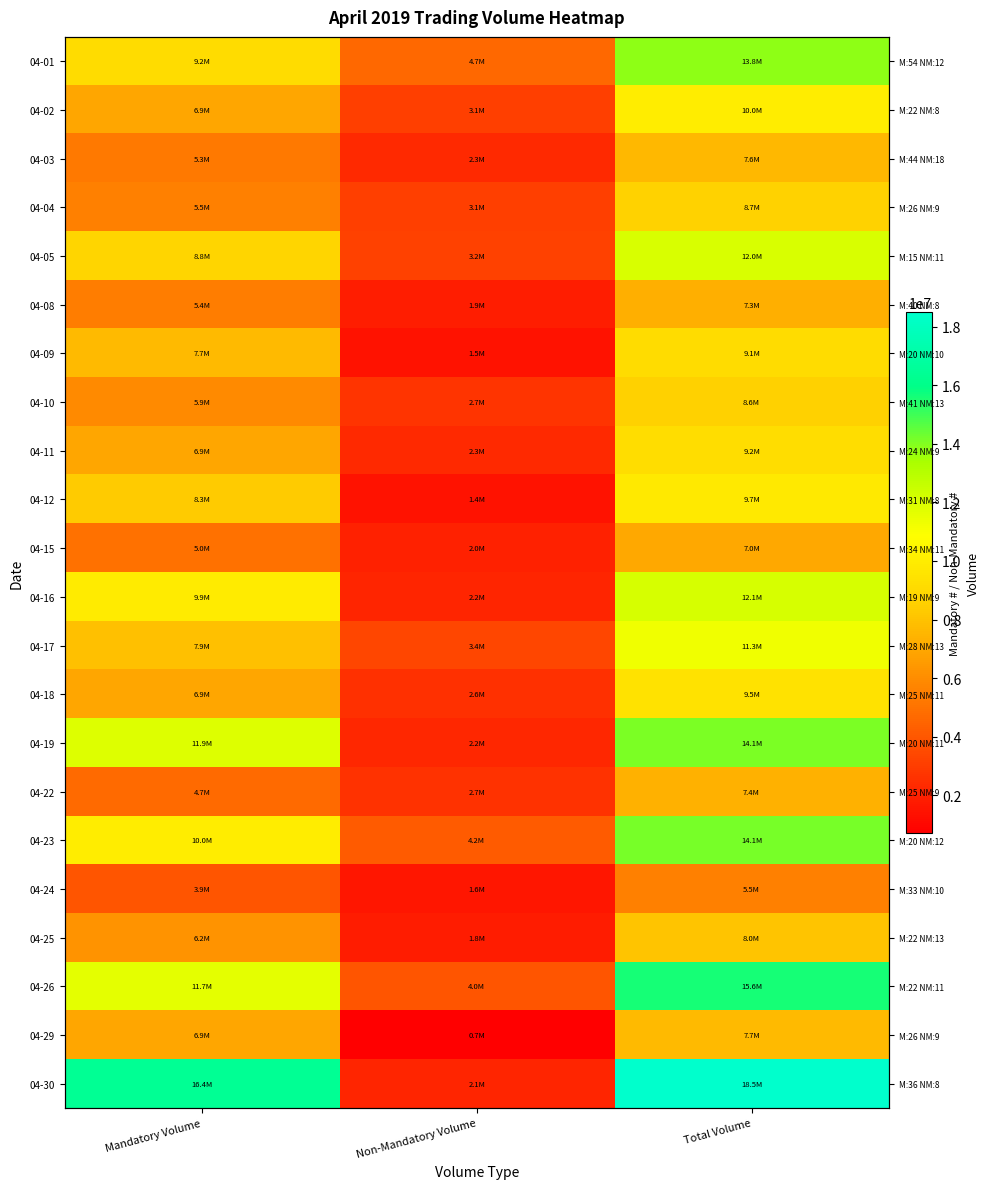

How many 04-10 values are between 2718900 and 8625701?

3